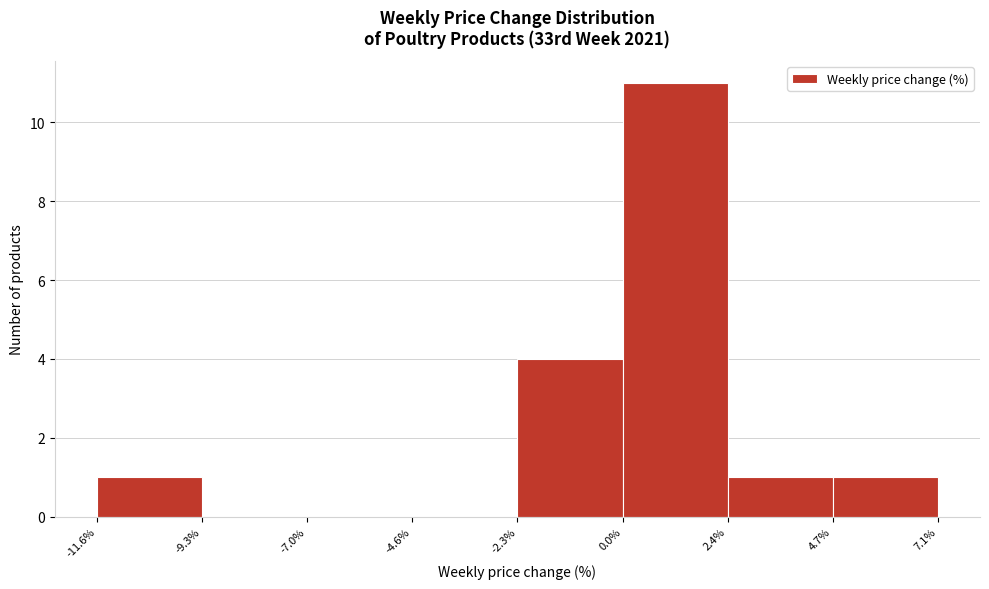

Reading left to right, transcribe this chart: for each bar, give the range it covers on the x-axis and its height. The values are not printed on the chart, so give them approximately, as read against the axis.

-11.6% to -9.3%: 1
-9.3% to -7.0%: 0
-7.0% to -4.6%: 0
-4.6% to -2.3%: 0
-2.3% to 0.0%: 4
0.0% to 2.4%: 11
2.4% to 4.7%: 1
4.7% to 7.1%: 1